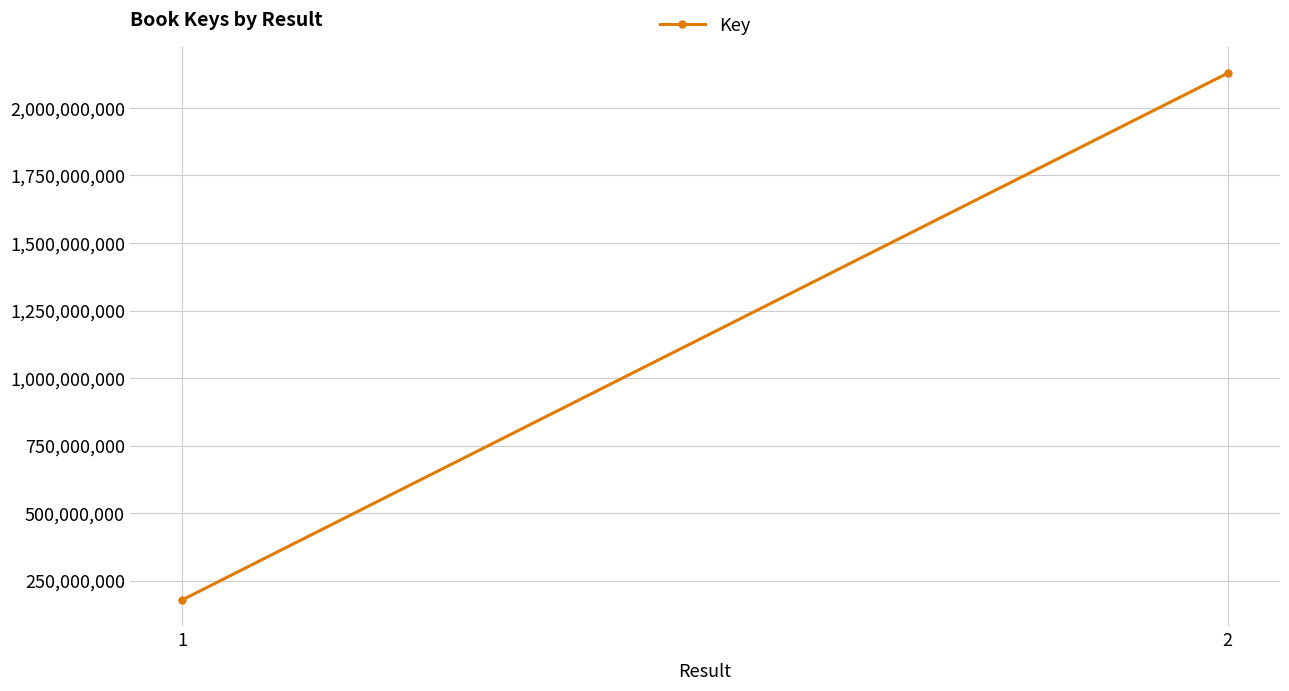

List the labels in order of value, smallest first.

1, 2